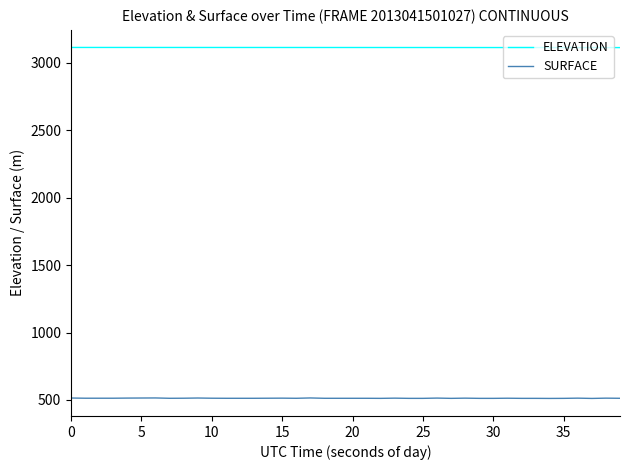

List the series in order of their overall mean, highest first.

ELEVATION, SURFACE